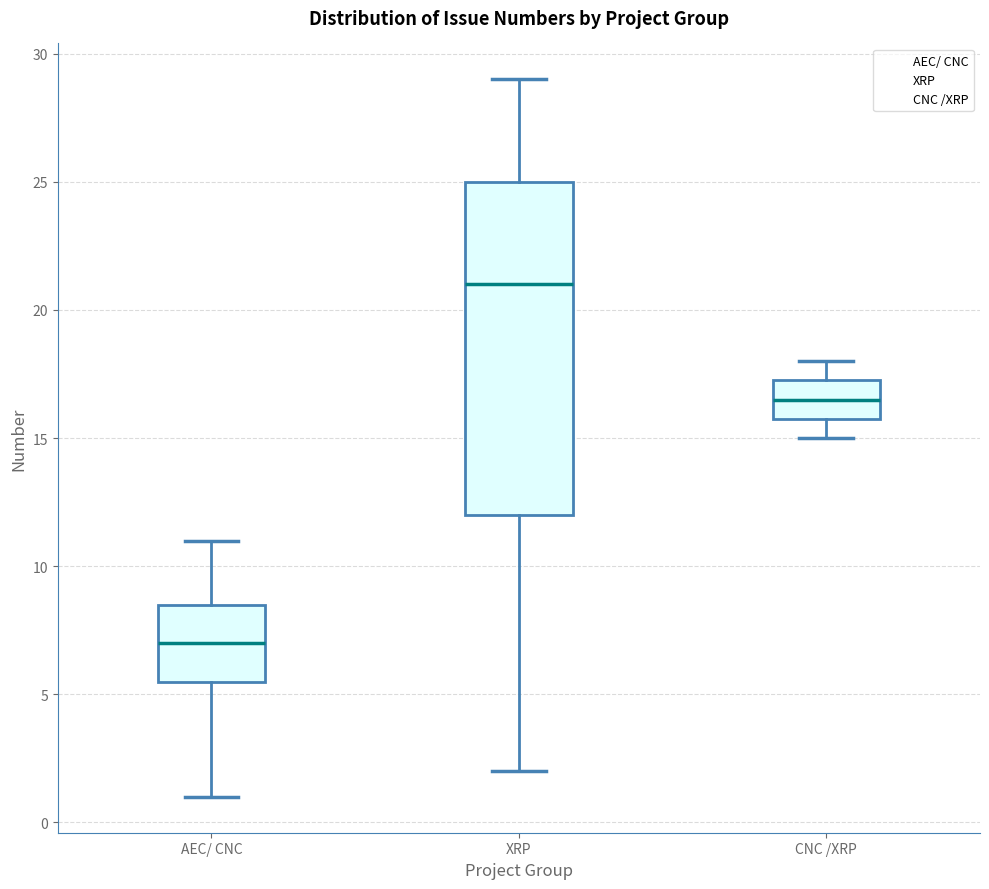

Which box's median line is the highest?

XRP